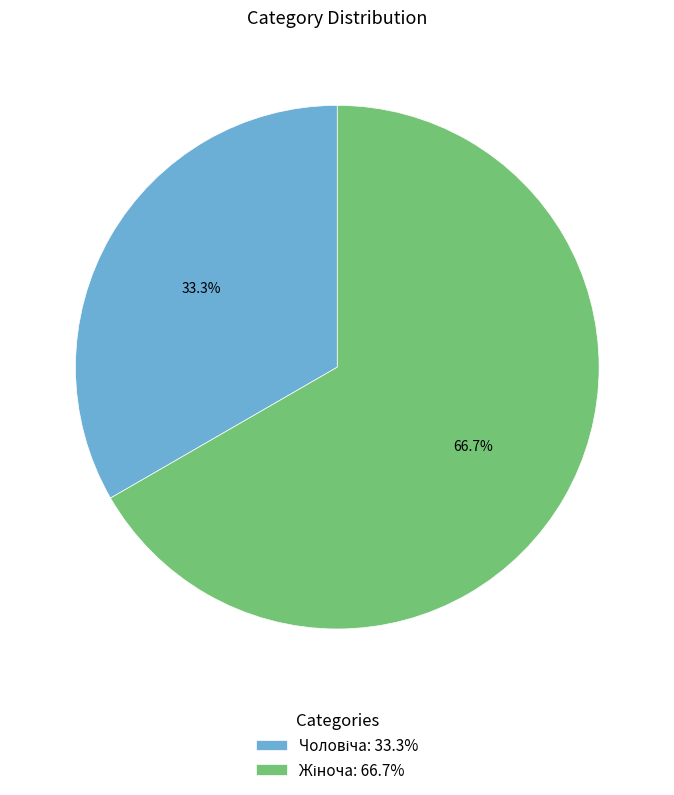

Is there any slice that represents more than half of the pie?

Yes